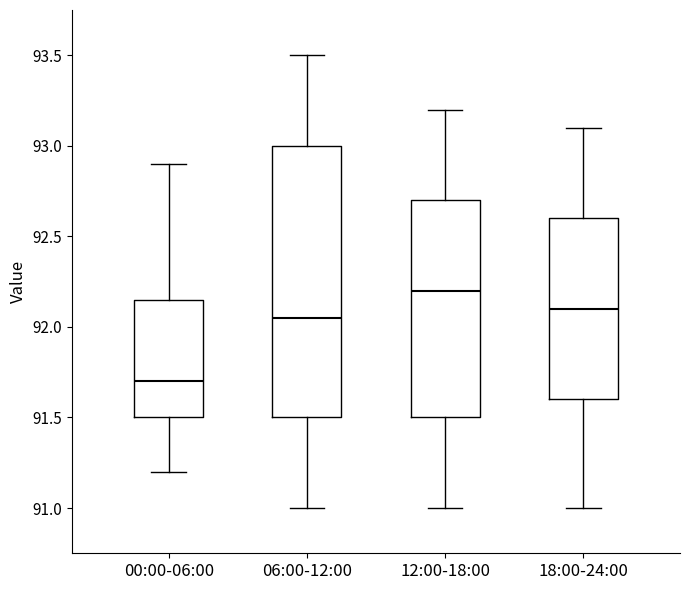

Where is the lower edge of the box for 18:00-24:00 on the y-axis? The values are not printed on the chart, so give them approximately, as read against the axis.

91.60